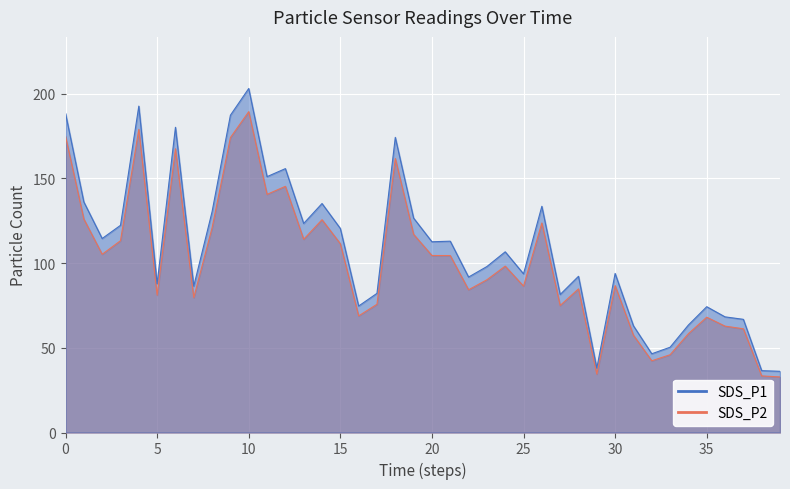

At how many categories does at least one series exceed 58?

35